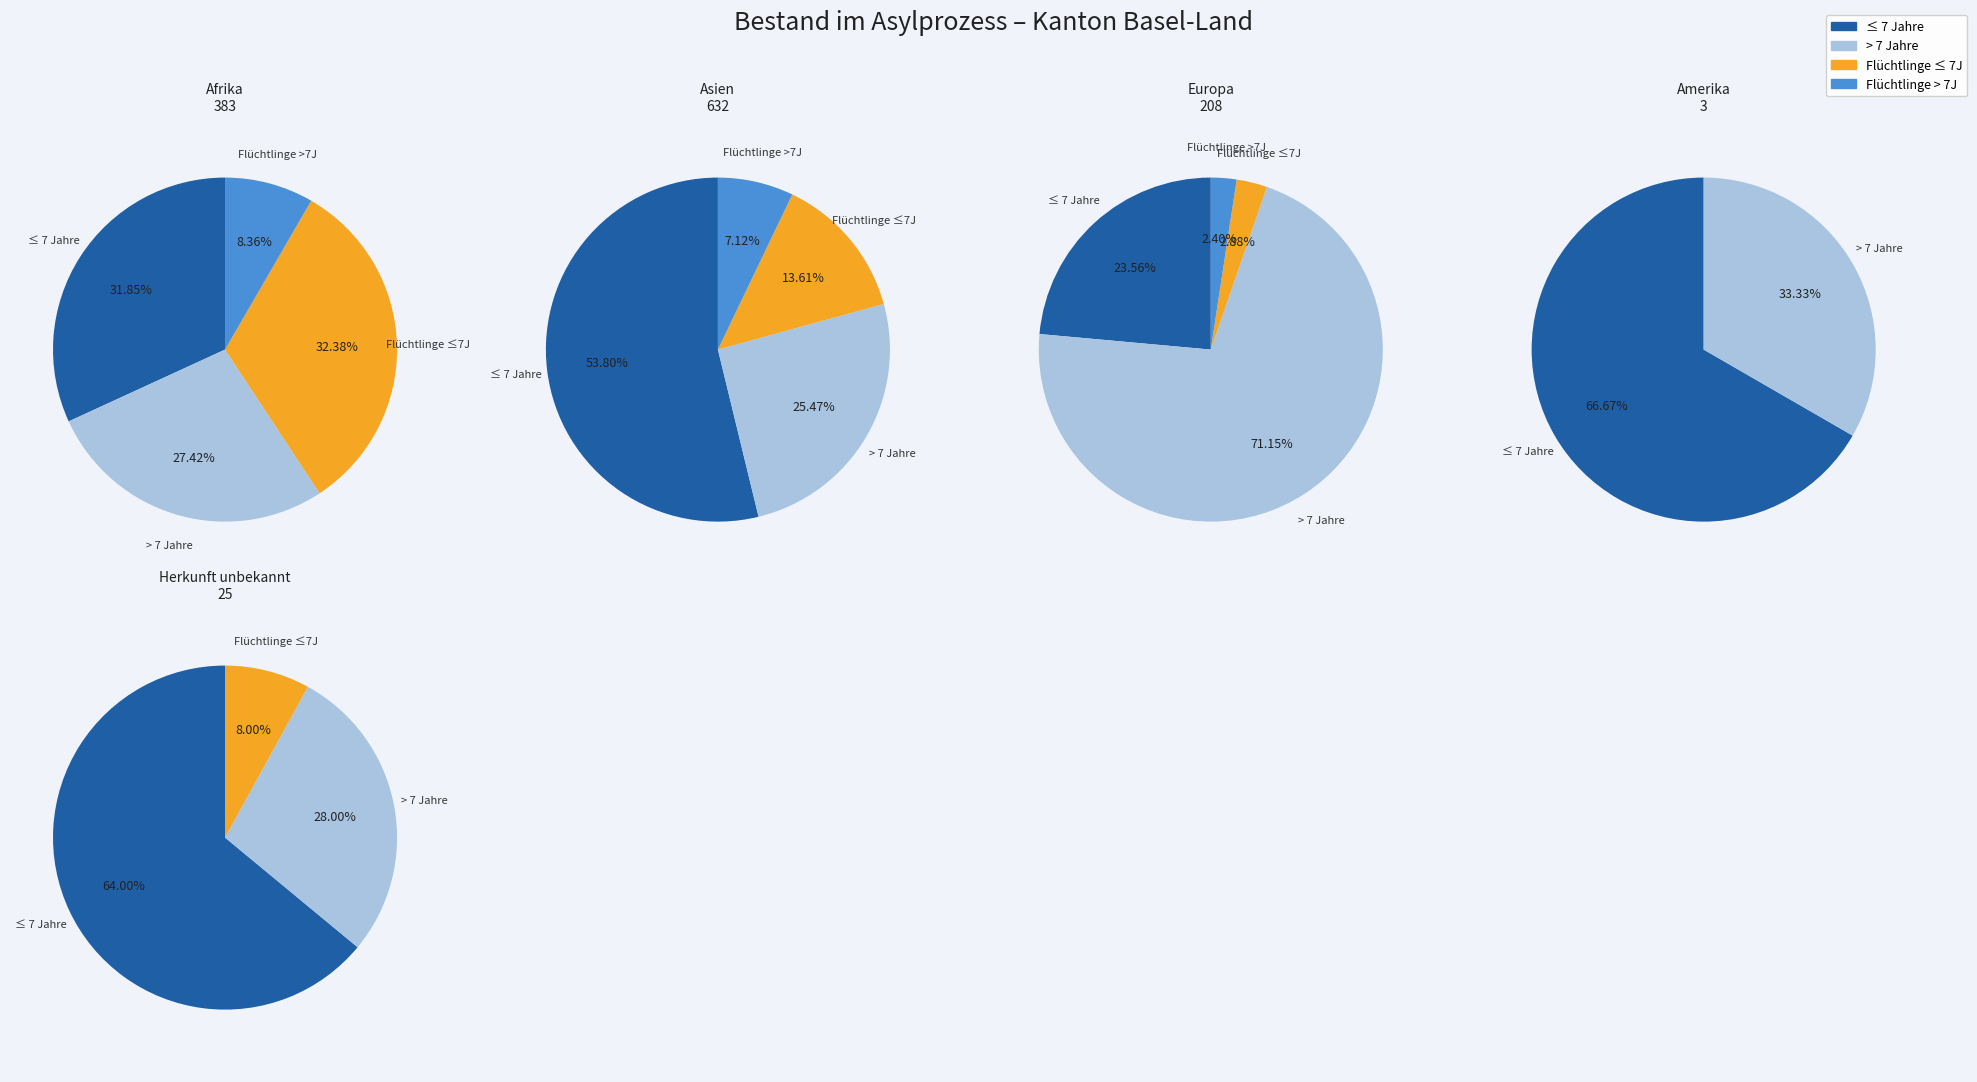

What portion of the pie excludes 2?

90.7%